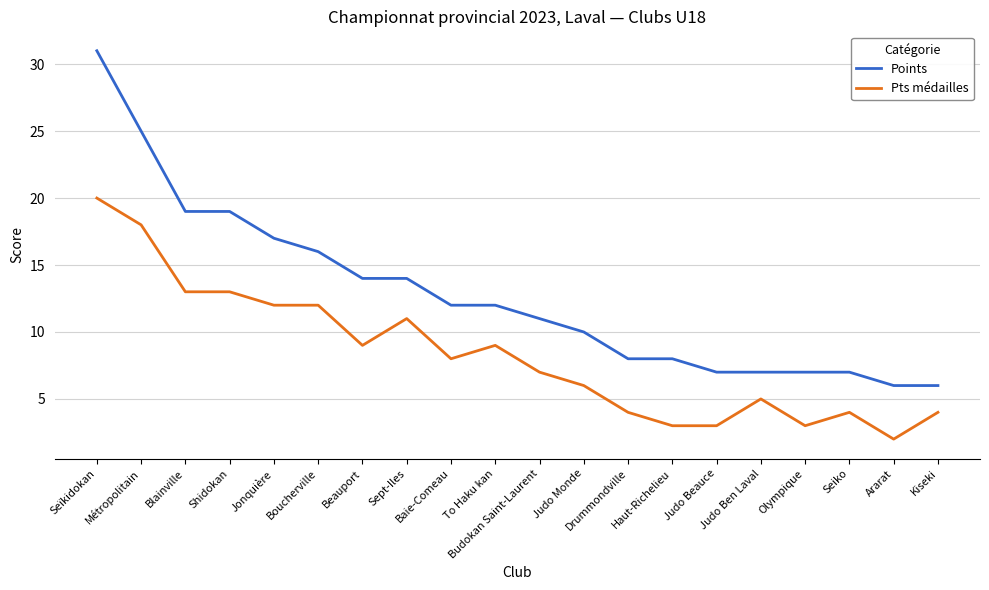

Reading left to right, list all the values displayed in this chart.

Points: 31	25	19	19	17	16	14	14	12	12	11	10	8	8	7	7	7	7	6	6
Pts médailles: 20	18	13	13	12	12	9	11	8	9	7	6	4	3	3	5	3	4	2	4